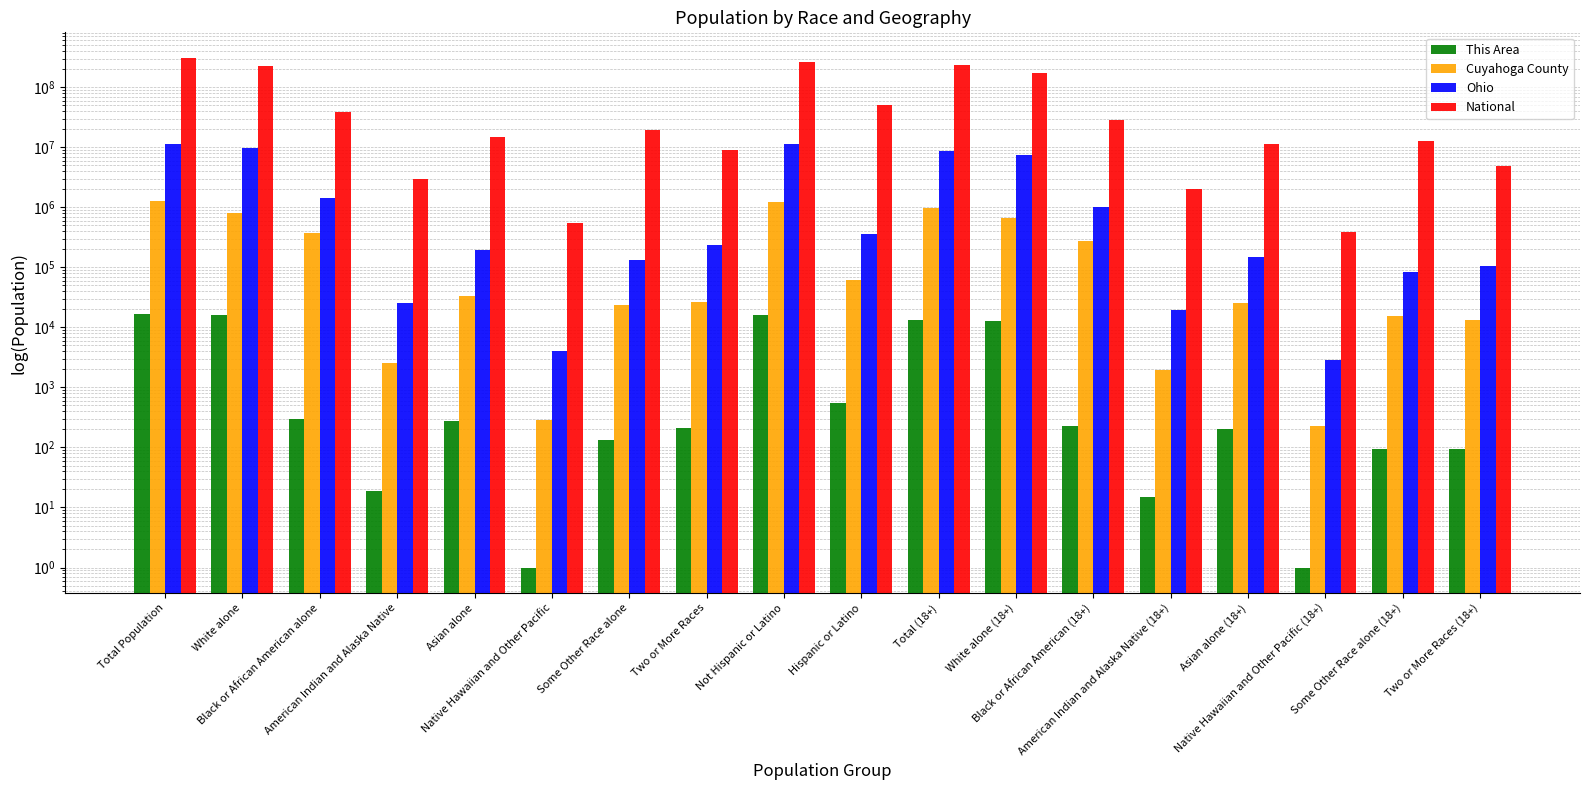

List the series in order of their peak value, highest first.

National, Ohio, Cuyahoga County, This Area